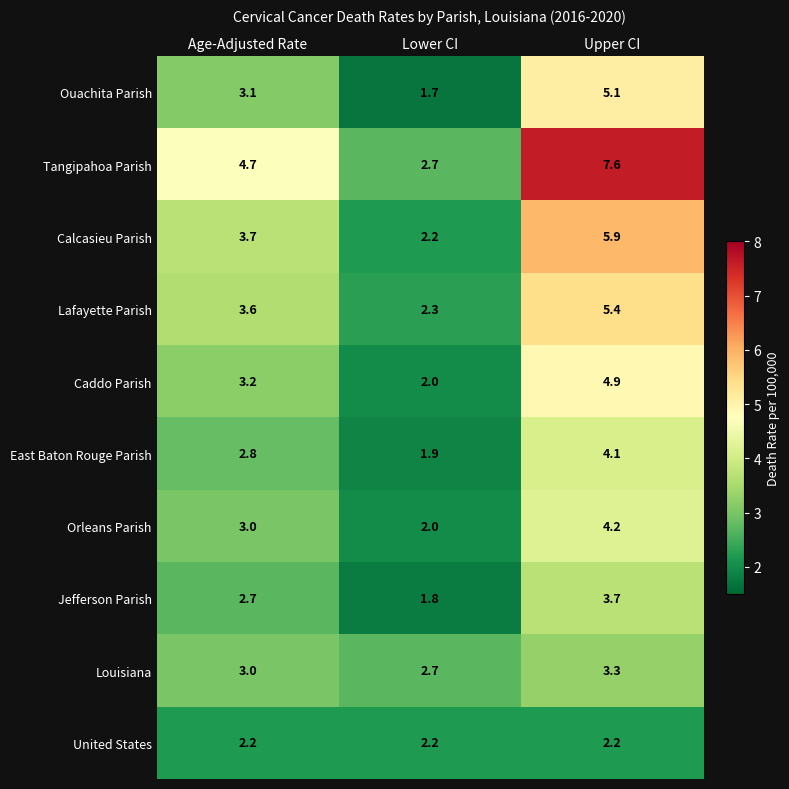

What is the highest value of the Ouachita Parish series?

5.1